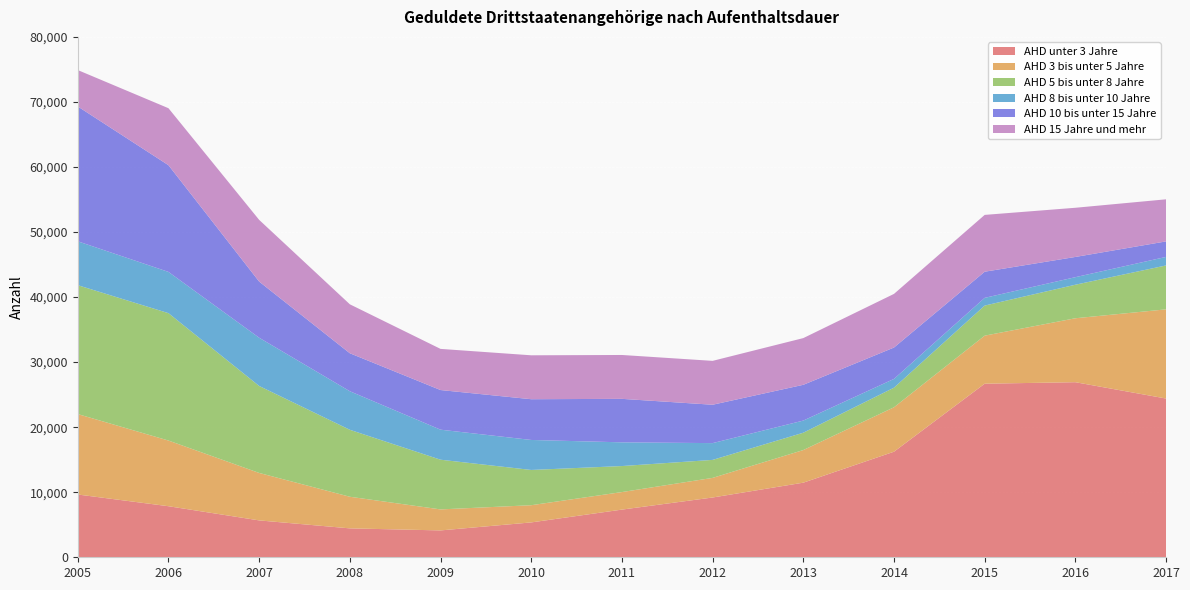

Reading left to right, extract all data points from this chart.

AHD unter 3 Jahre: 9650	7850	5670	4445	4130	5360	7330	9190	11470	16230	26685	26915	24405
AHD 3 bis unter 5 Jahre: 12365	10095	7295	4860	3230	2645	2695	3015	5015	6830	7385	9830	13710
AHD 5 bis unter 8 Jahre: 19815	19585	13370	10295	7640	5420	4000	2765	2665	3015	4625	5155	6750
AHD 8 bis unter 10 Jahre: 6745	6340	7415	5925	4615	4610	3645	2580	1865	1345	1185	1160	1310
AHD 10 bis unter 15 Jahre: 20730	16405	8635	5840	6095	6265	6685	5900	5500	4825	4020	3110	2385
AHD 15 Jahre und mehr: 5595	8760	9485	7525	6325	6750	6745	6745	7180	8245	8735	7560	6470